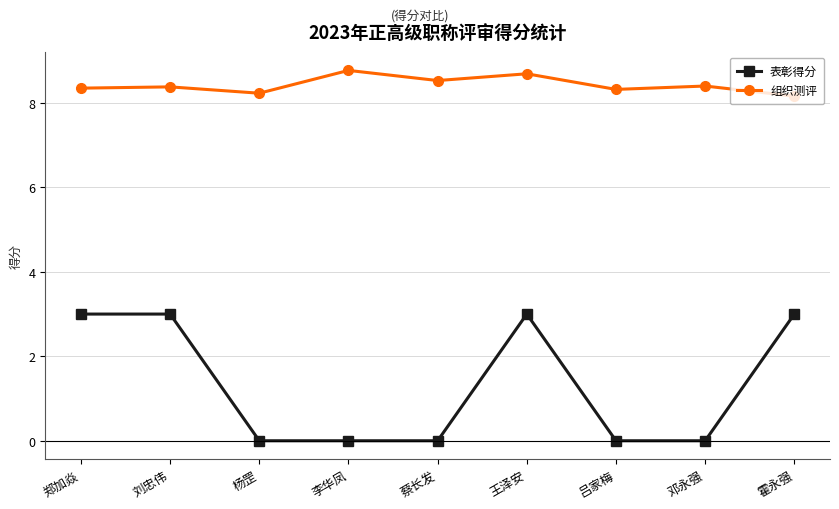

Rank the series by their maximum value, from highest to lowest.

组织测评, 表彰得分